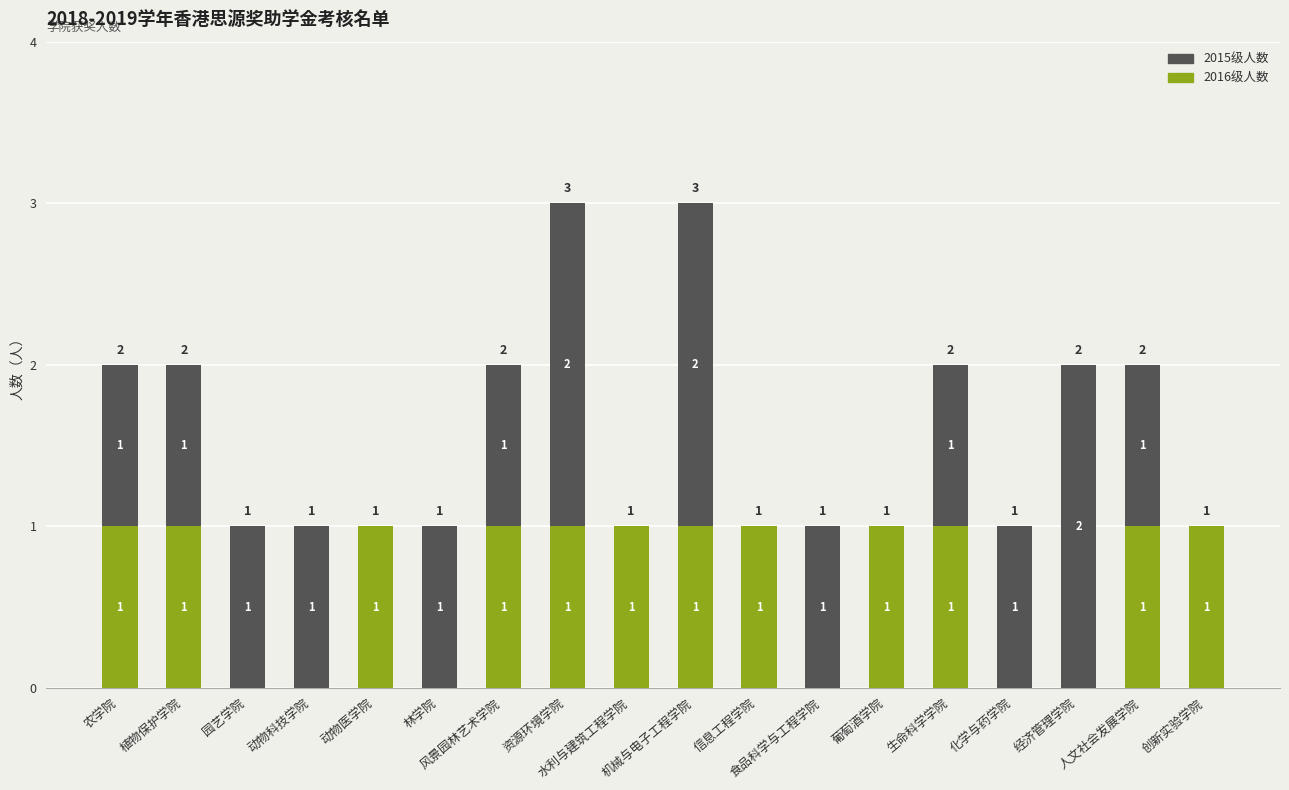

Count the number of categories in the chart.

18